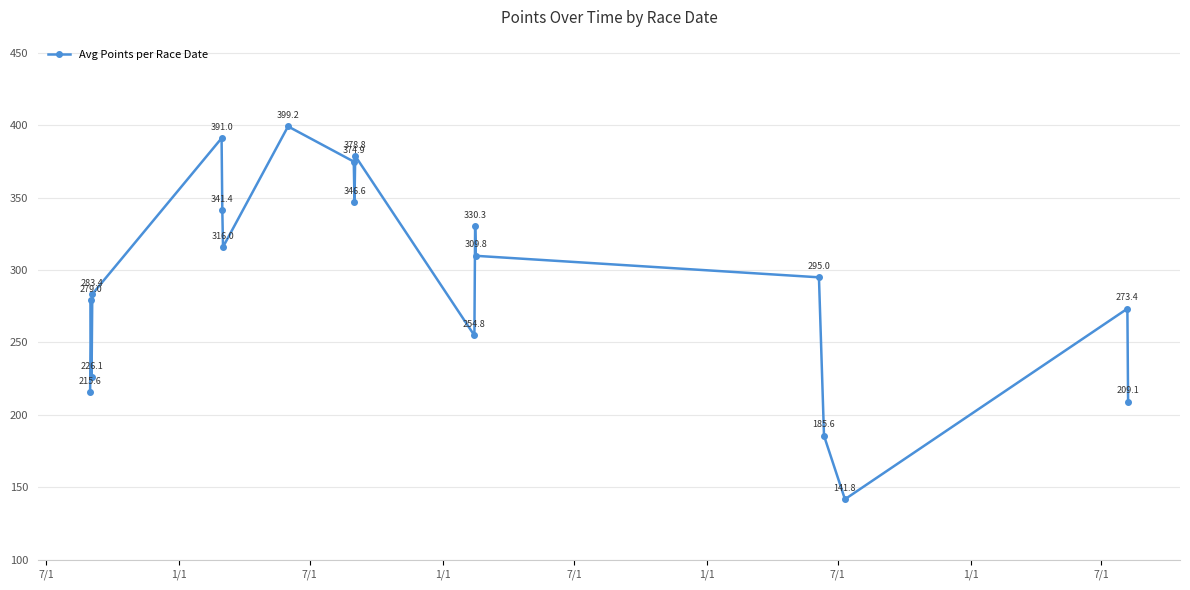

How many points are lower than both their immediate neighbors (excluding endpoints)?

5